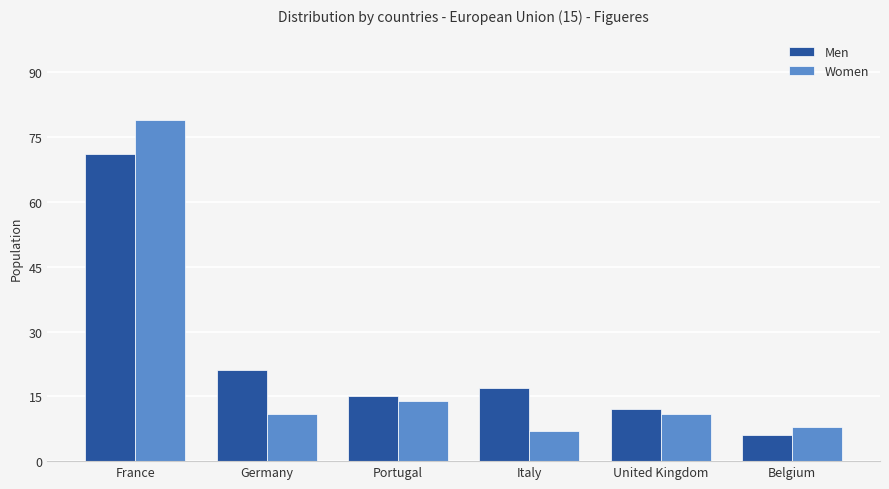

How many bars are there in total?

12